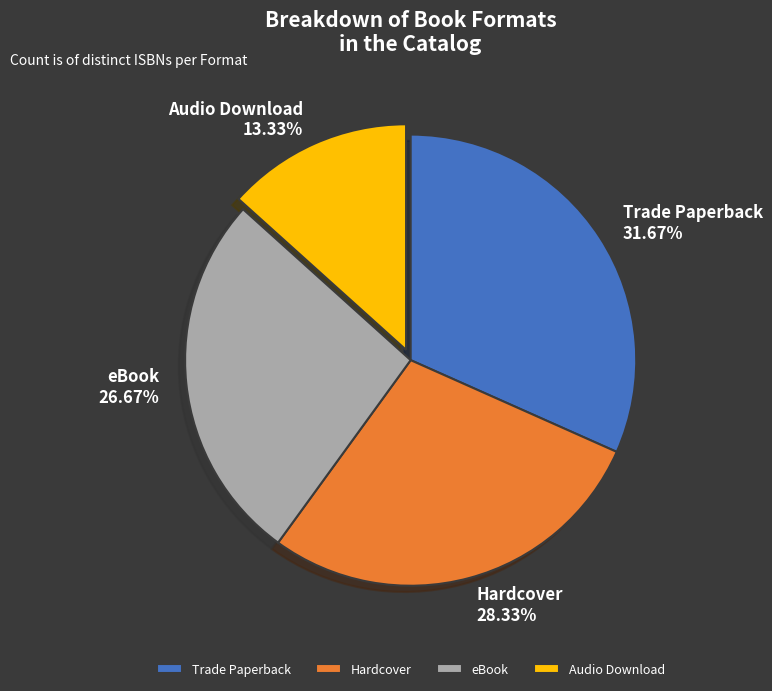

What percentage is the Trade Paperback slice, to the nearest percent?

32%